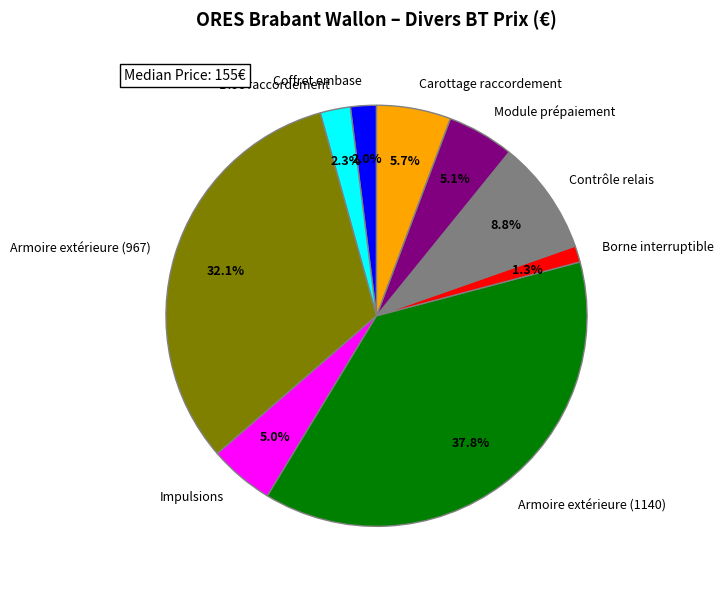

Does Impulsions account for over 50% of the chart?

No